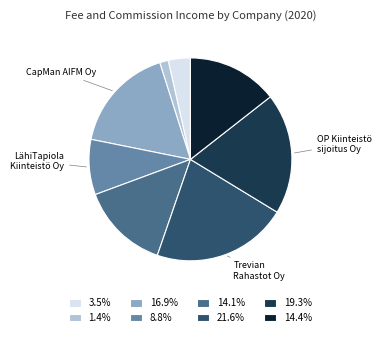

Is there any slice that represents more than half of the pie?

No